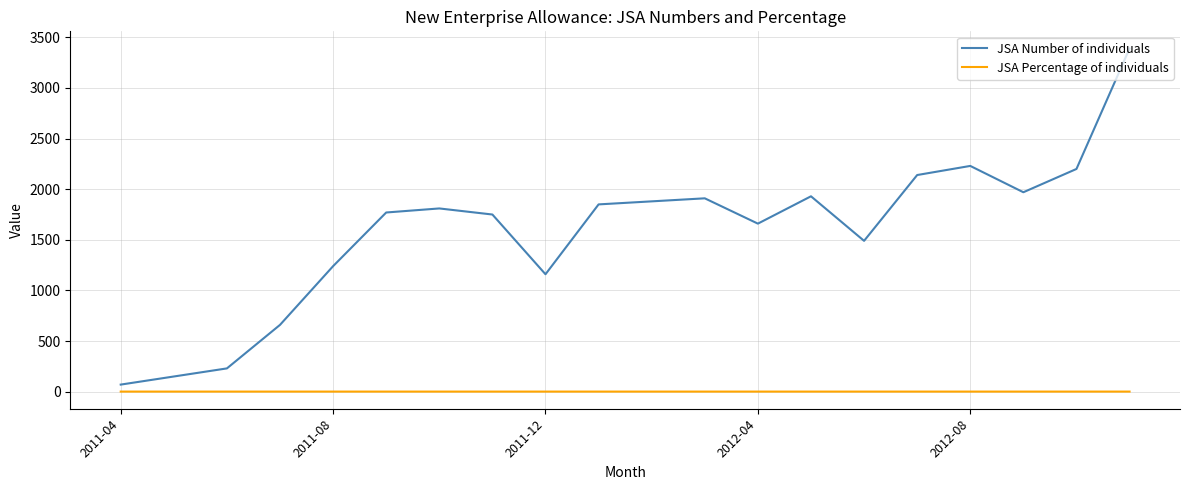

What is the smallest value displayed?

1.0